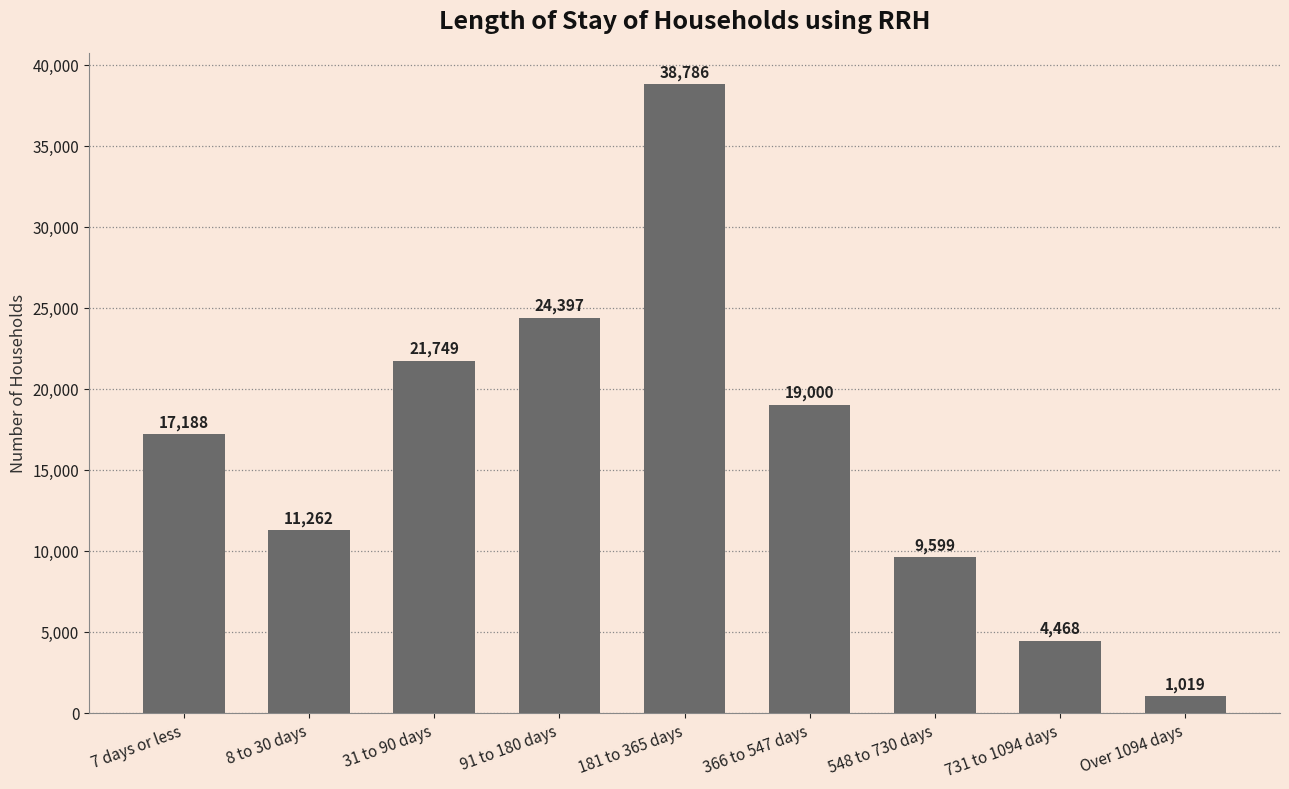

The value at 181 to 365 days is 50591. True or false?

False